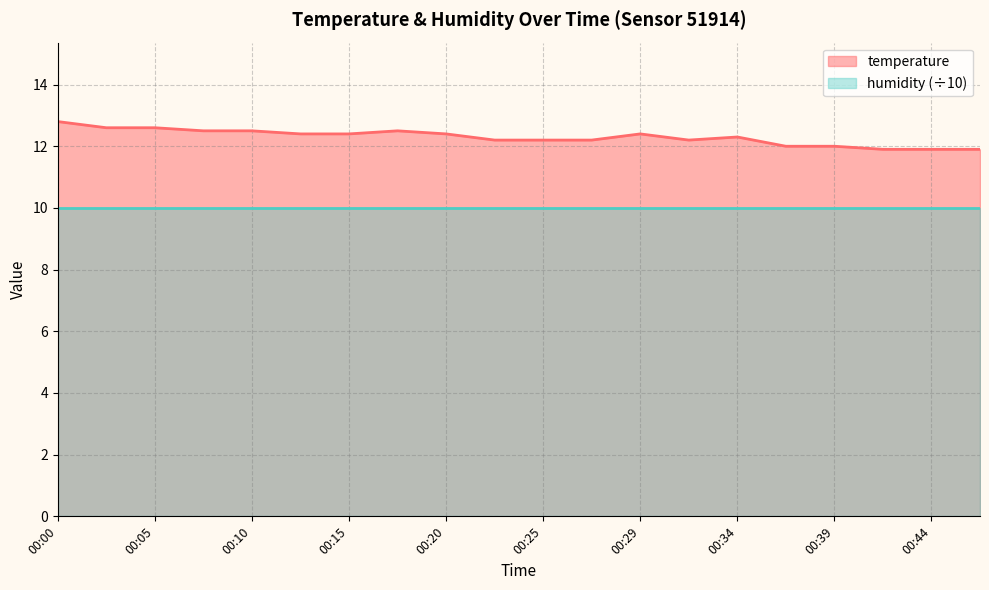

What is the smallest value displayed?

10.0